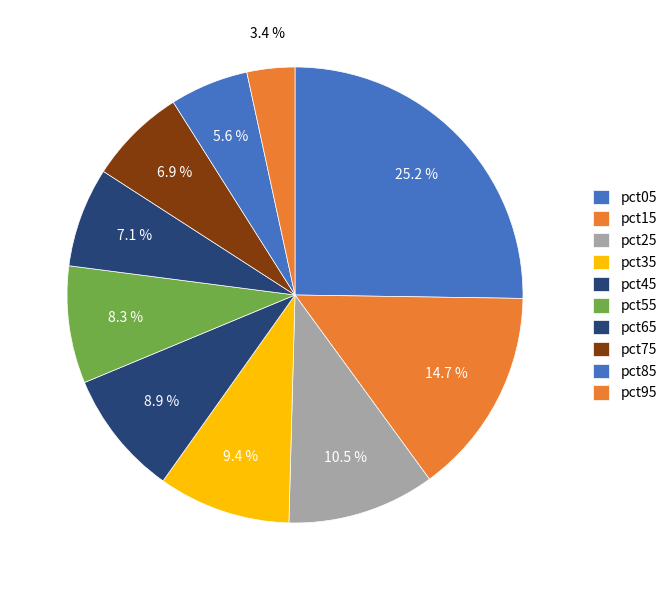

How many slices are in this pie chart?

10